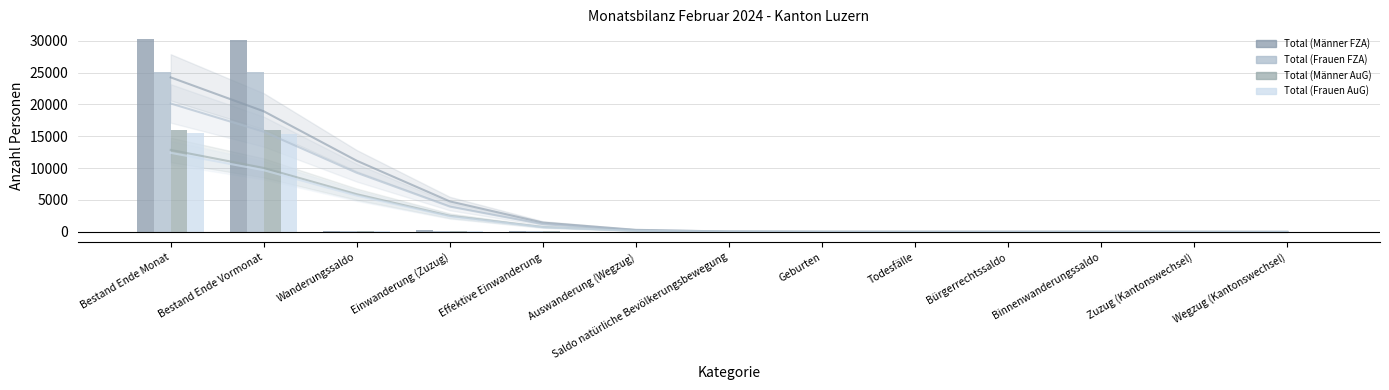

What is the value of the Total (Frauen AuG) bar at the 4th from the left?

72